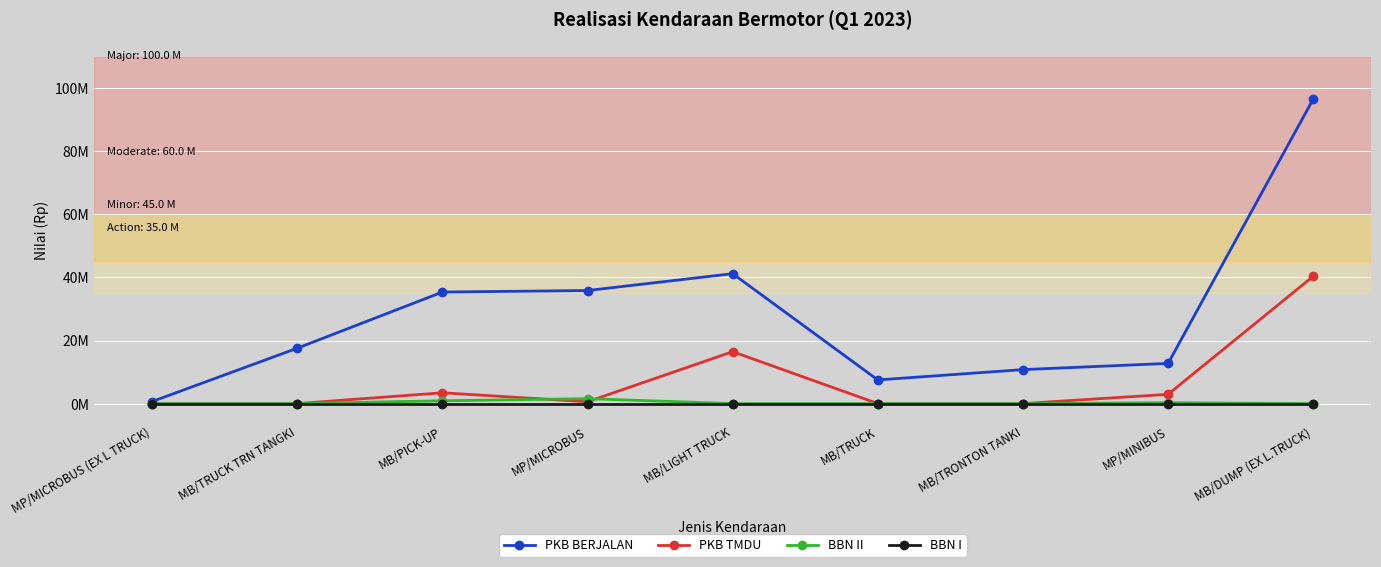

Does the chart have visible grid lines?

Yes